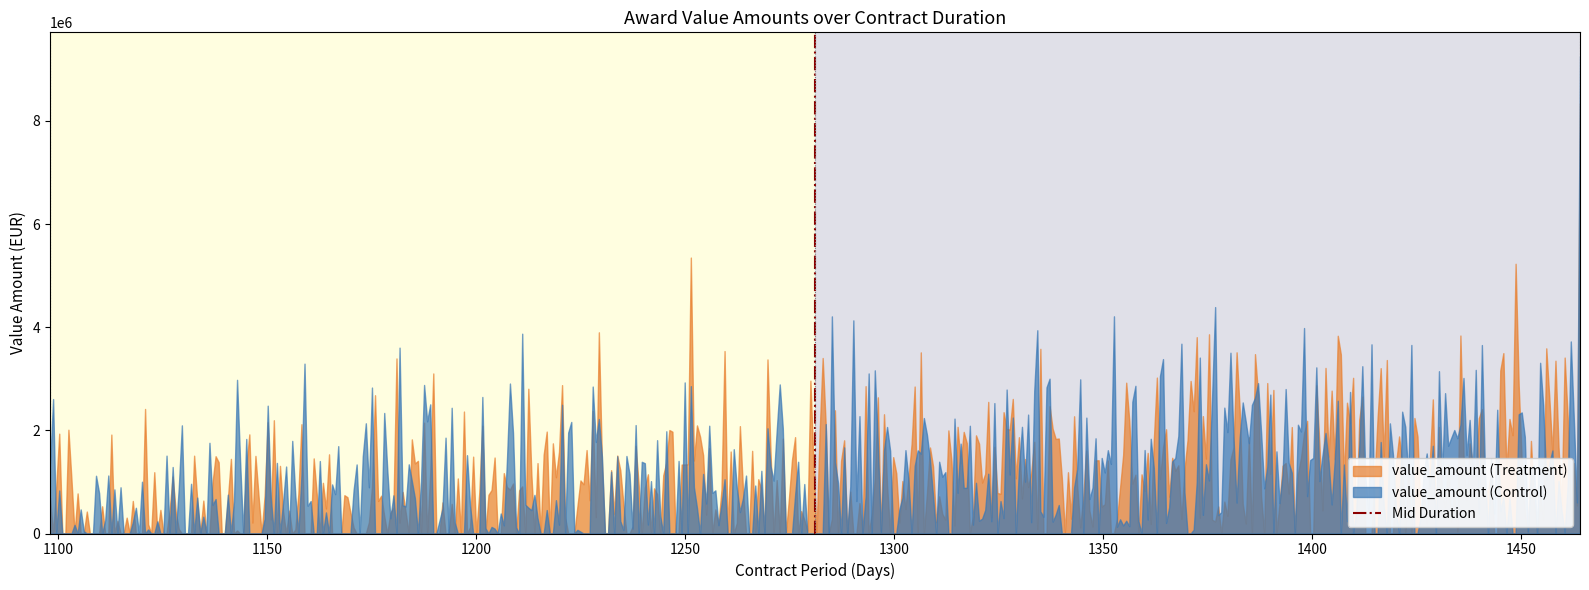

What is the maximum value shown in the chart?

9255809.3